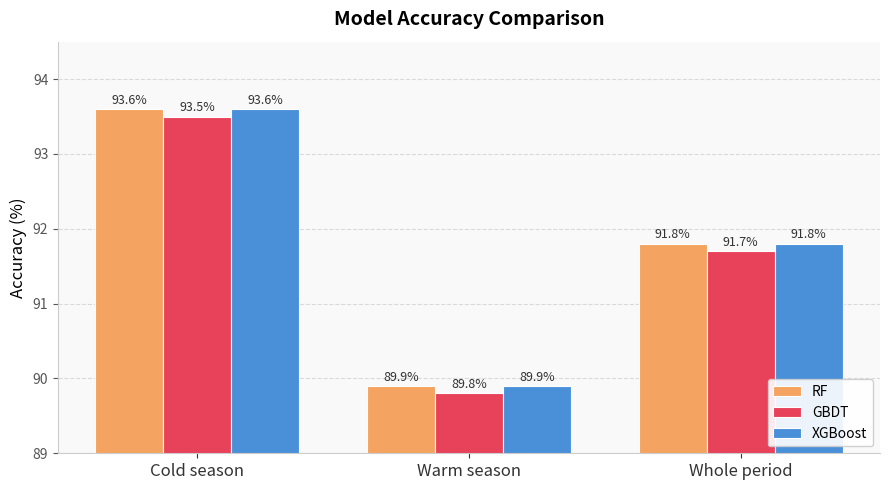

At which category is the sum across all series the highest?

Cold season